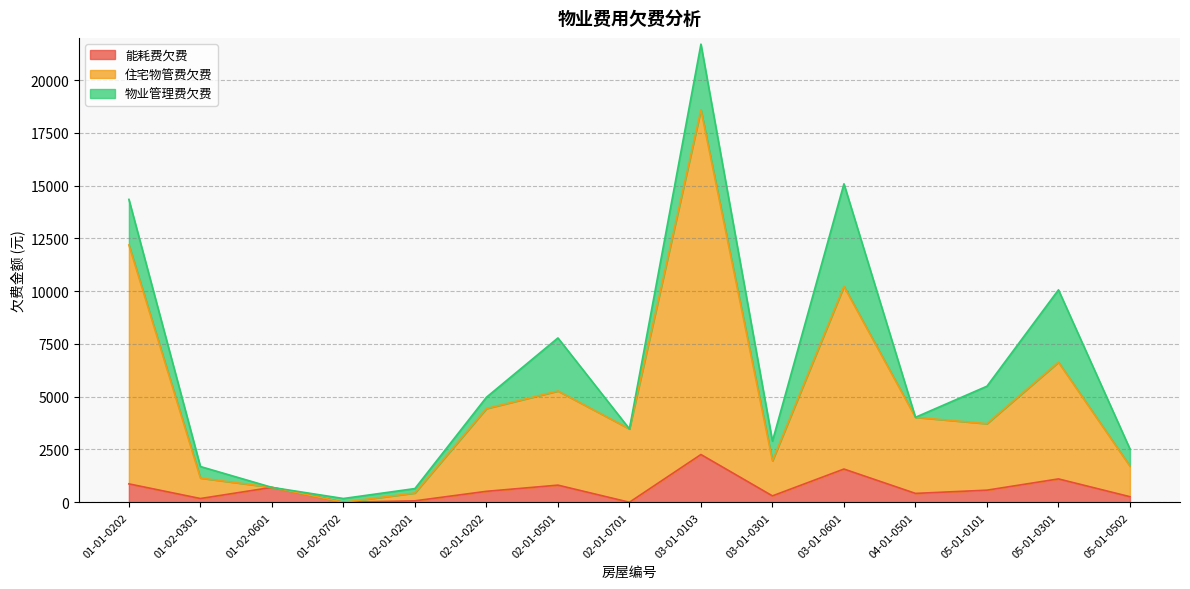

What are all the series names shown in the legend?

能耗费欠费, 住宅物管费欠费, 物业管理费欠费